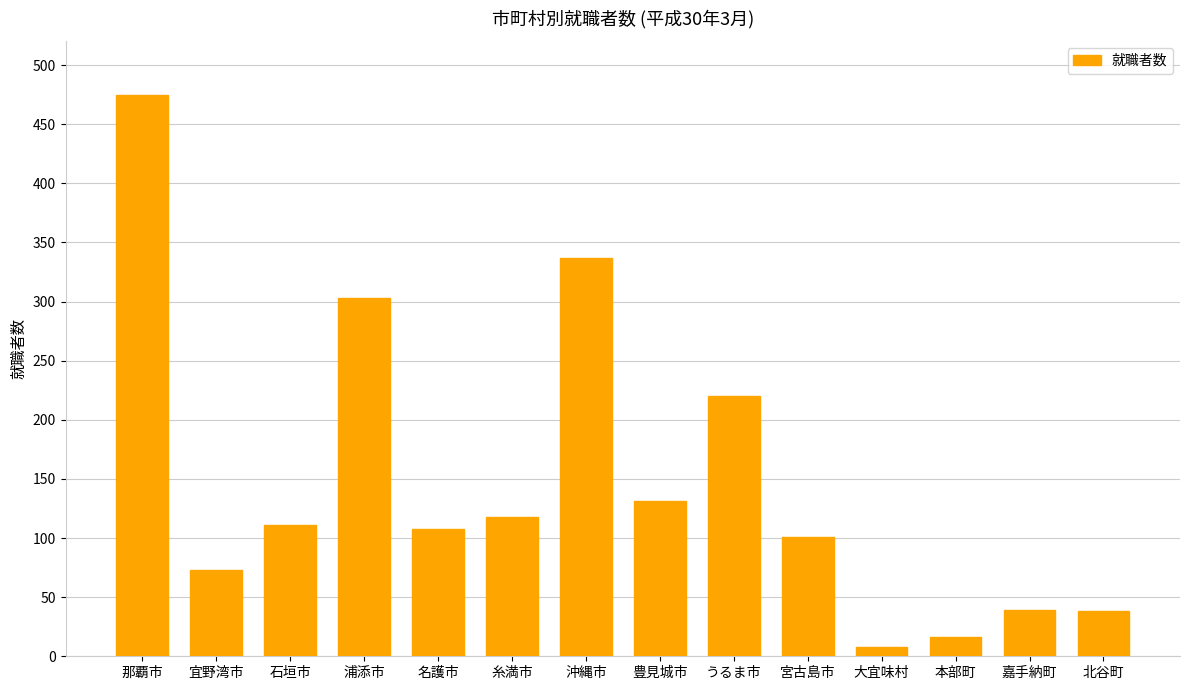

What is the label of the 11th bar from the right?

浦添市